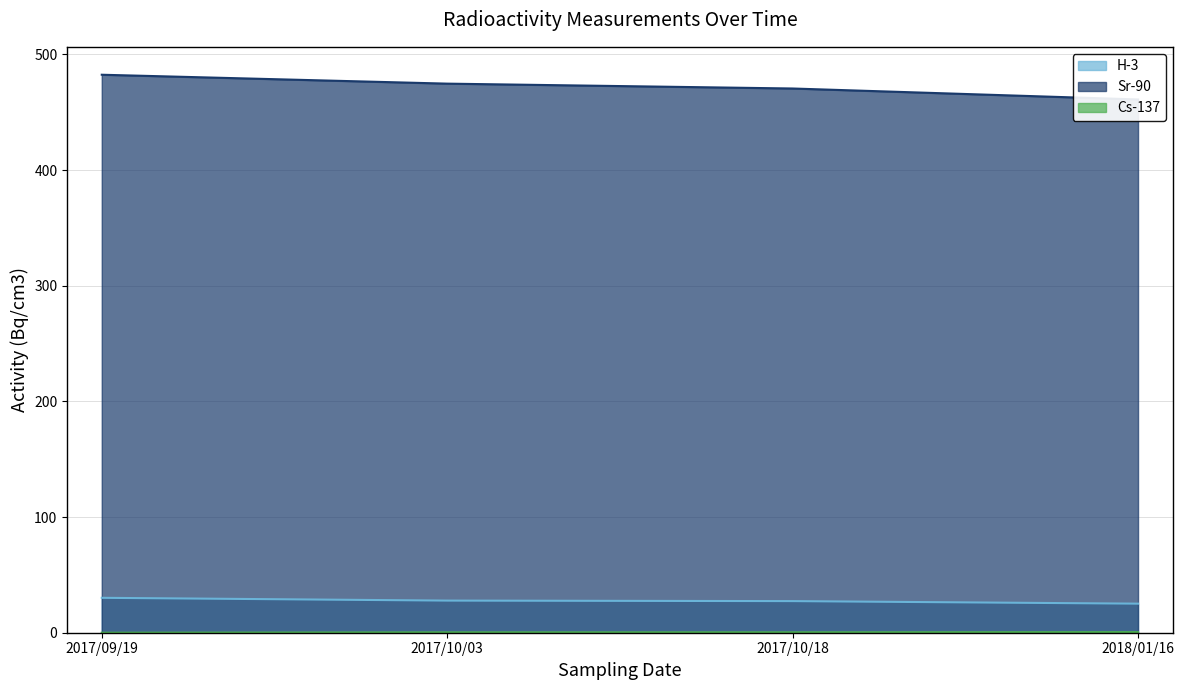

Reading left to right, transcribe all the data shown in this chart.

H-3: 2017/09/19=30.2	2017/10/03=27.8	2017/10/18=27.3	2018/01/16=25.1
Sr-90: 2017/09/19=482.4	2017/10/03=474.7	2017/10/18=470.5	2018/01/16=461.0
Cs-137: 2017/09/19=0.0	2017/10/03=0.3	2017/10/18=0.4	2018/01/16=0.5